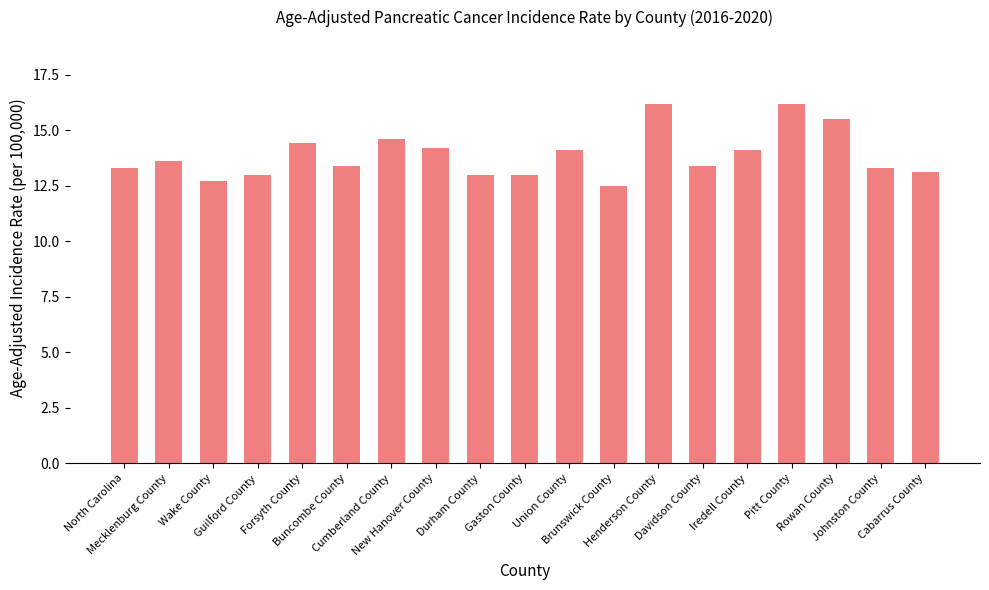

Reading left to right, transcribe all the data shown in this chart.

North Carolina=13.3	Mecklenburg County=13.6	Wake County=12.7	Guilford County=13.0	Forsyth County=14.4	Buncombe County=13.4	Cumberland County=14.6	New Hanover County=14.2	Durham County=13.0	Gaston County=13.0	Union County=14.1	Brunswick County=12.5	Henderson County=16.2	Davidson County=13.4	Iredell County=14.1	Pitt County=16.2	Rowan County=15.5	Johnston County=13.3	Cabarrus County=13.1